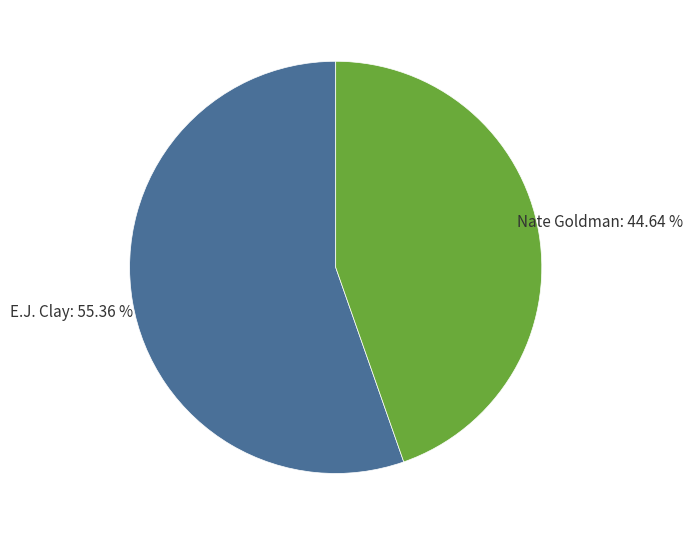

Does any single category account for the majority?

Yes